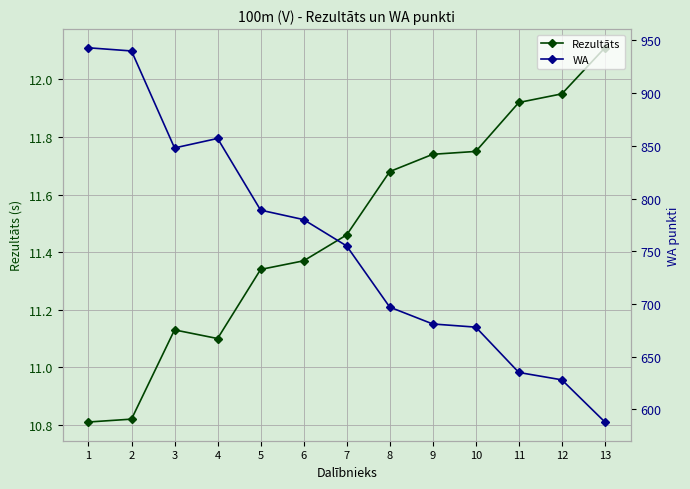

What is the value of the WA point at the 7th from the left?

755.0